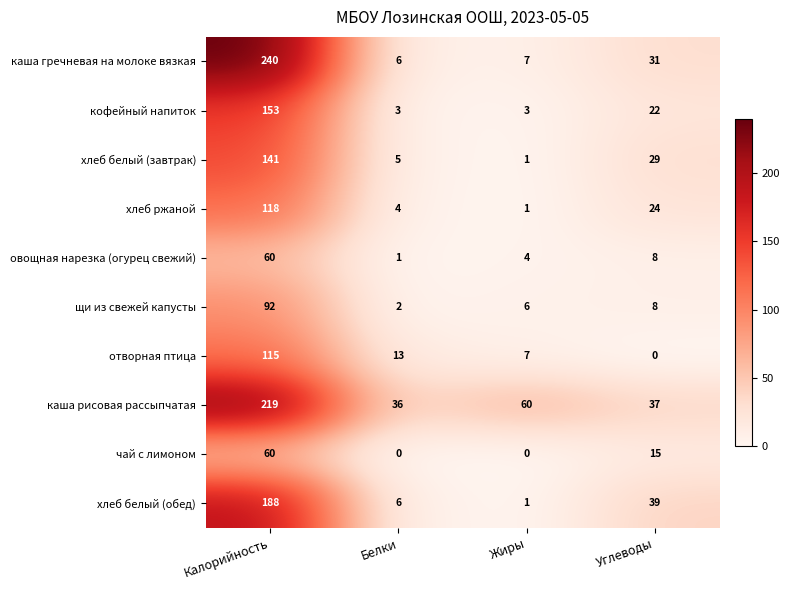

At which label is хлеб белый (завтрак) closest to 71?

Углеводы